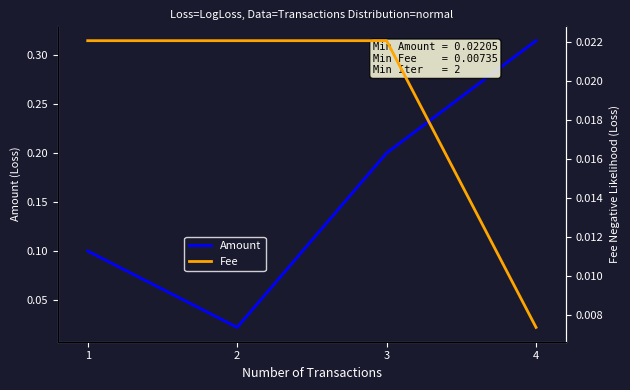

Rank the series by their average value, from lowest to highest.

Fee, Amount